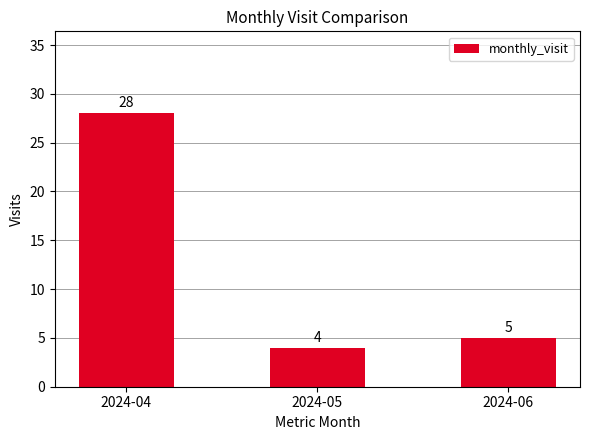

What is the average value?

12